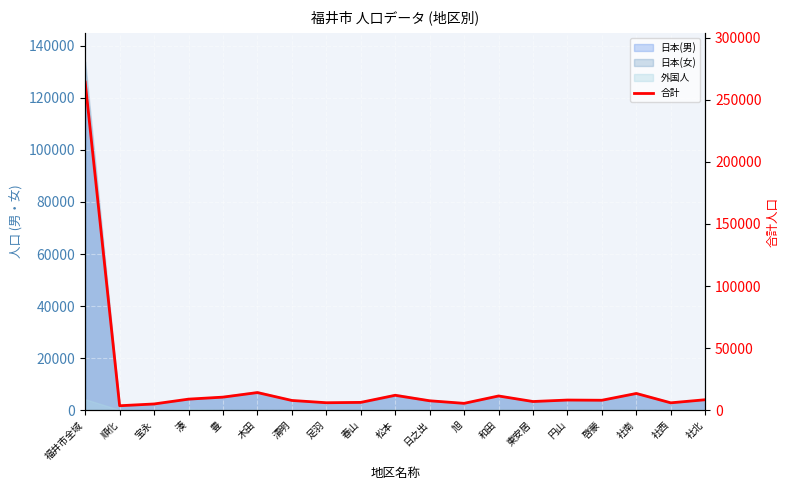

List the labels in order of value, largest first.

福井市全域, 木田, 社南, 松本, 和田, 豊, 湊, 社北, 円山, 啓蒙, 清明, 日之出, 東安居, 春山, 足羽, 社西, 旭, 宝永, 順化